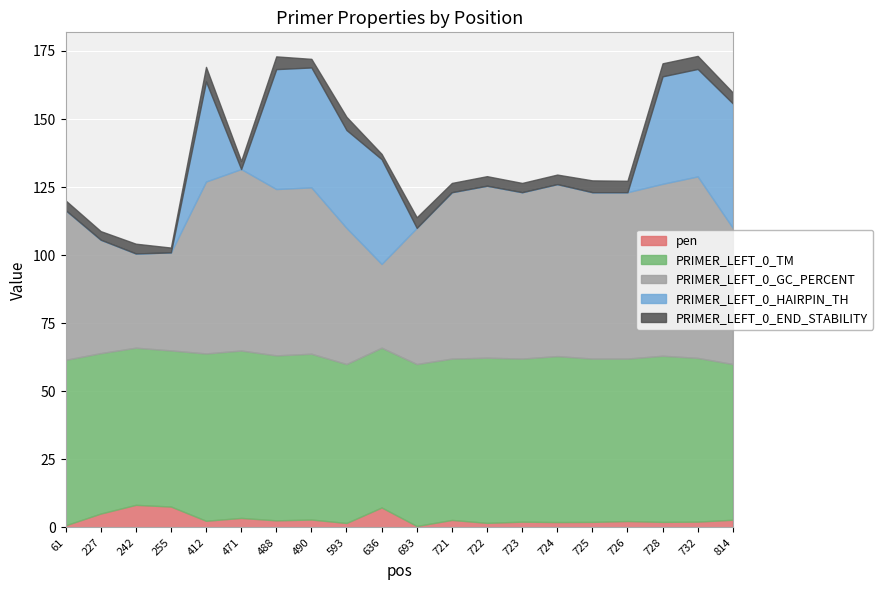

How many interior local peaks does the PRIMER_LEFT_0_END_STABILITY series have?

7